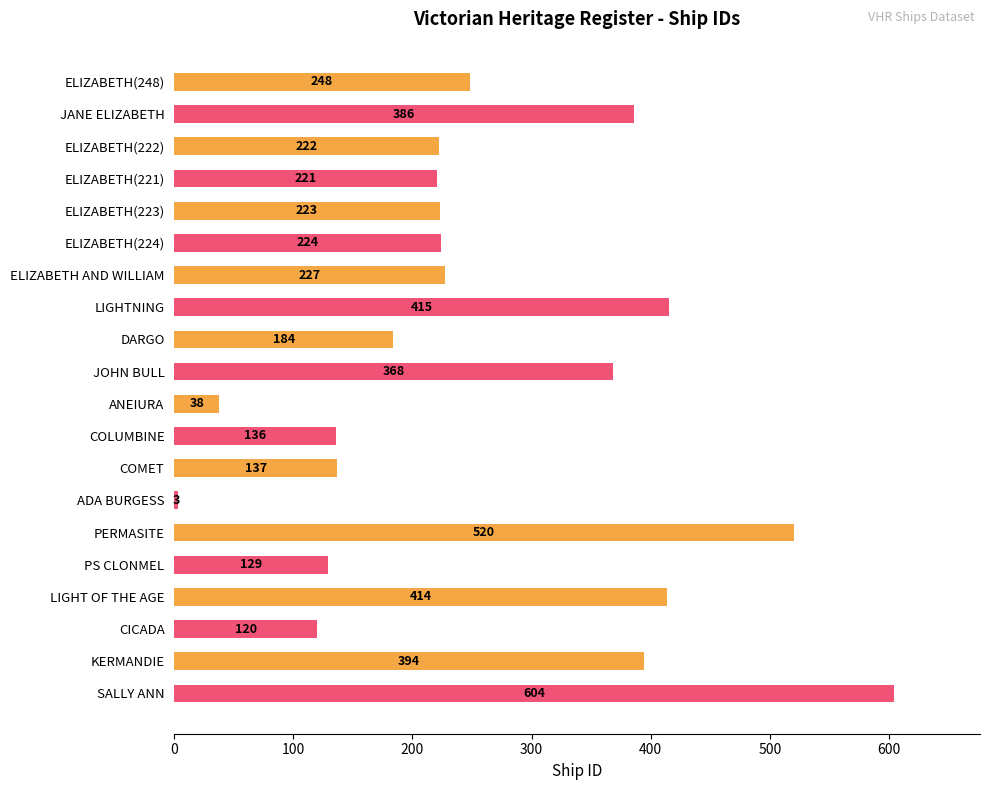

Is it true that the value at LIGHTNING is 125?

False